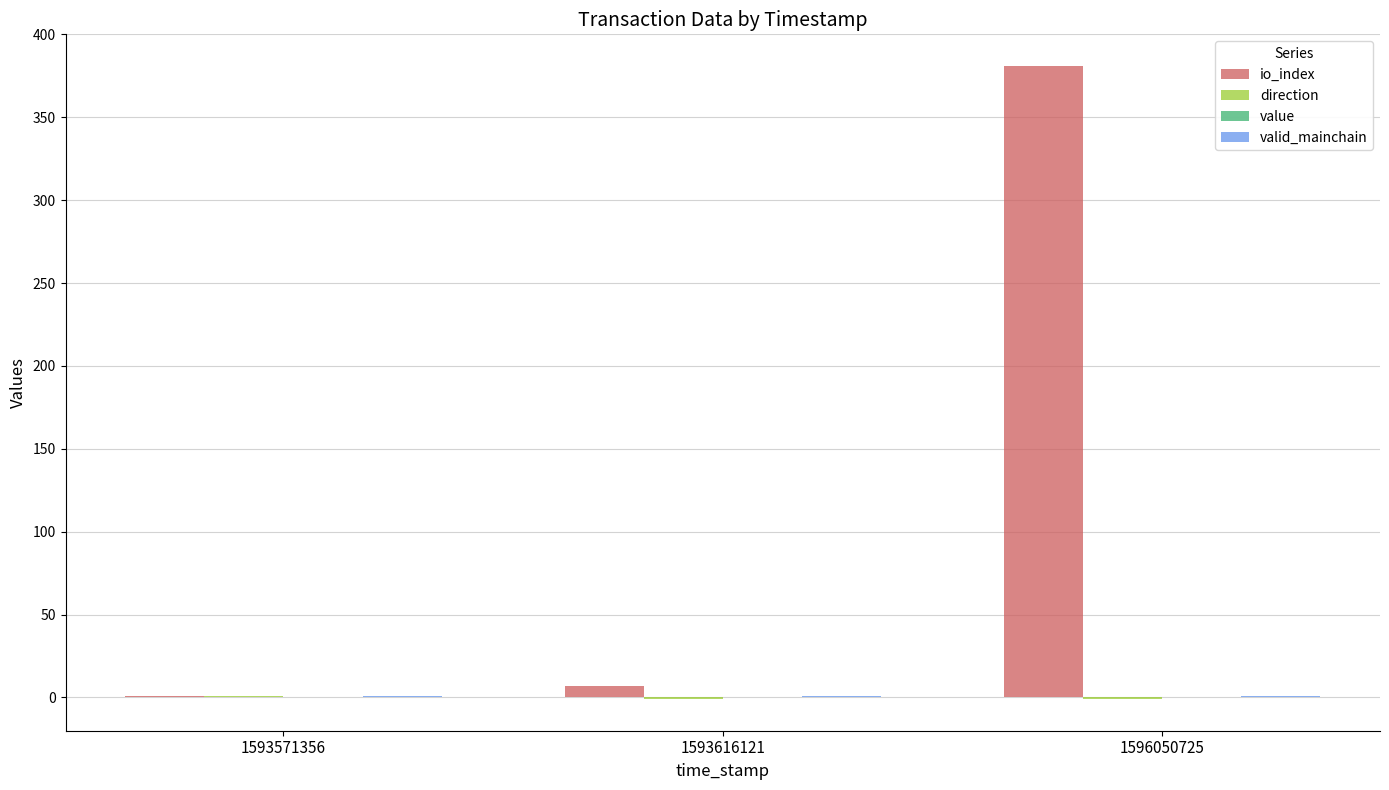

Count the number of categories in the chart.

3